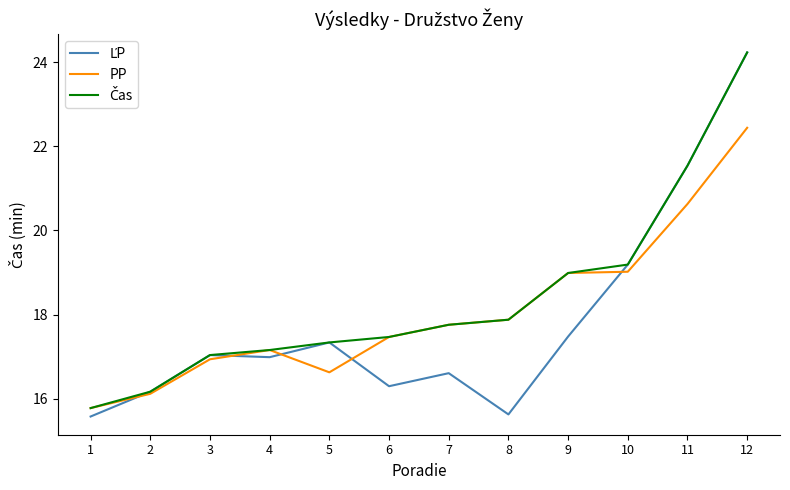

Between 3 and 9, which series saw the biggest shift?

PP